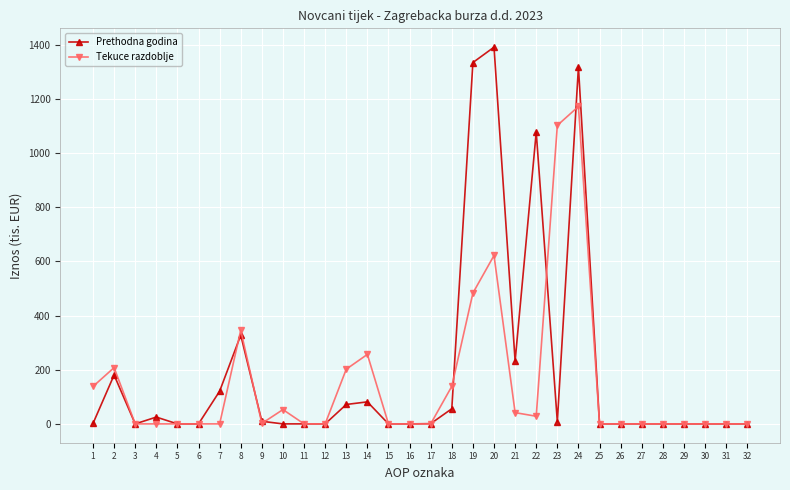

Which series changed the most between 1 and 15?

Tekuce razdoblje